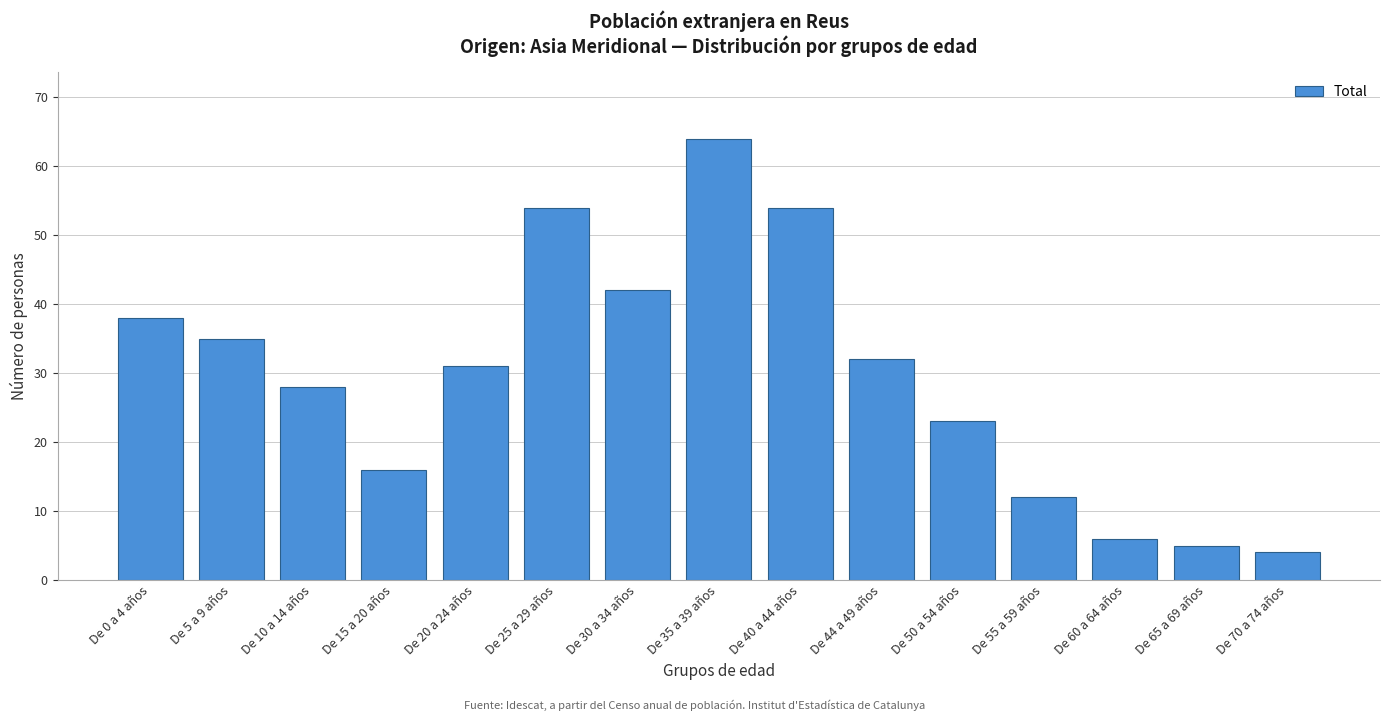

Reading right to left, list all the values displayed in this chart.

4	5	6	12	23	32	54	64	42	54	31	16	28	35	38